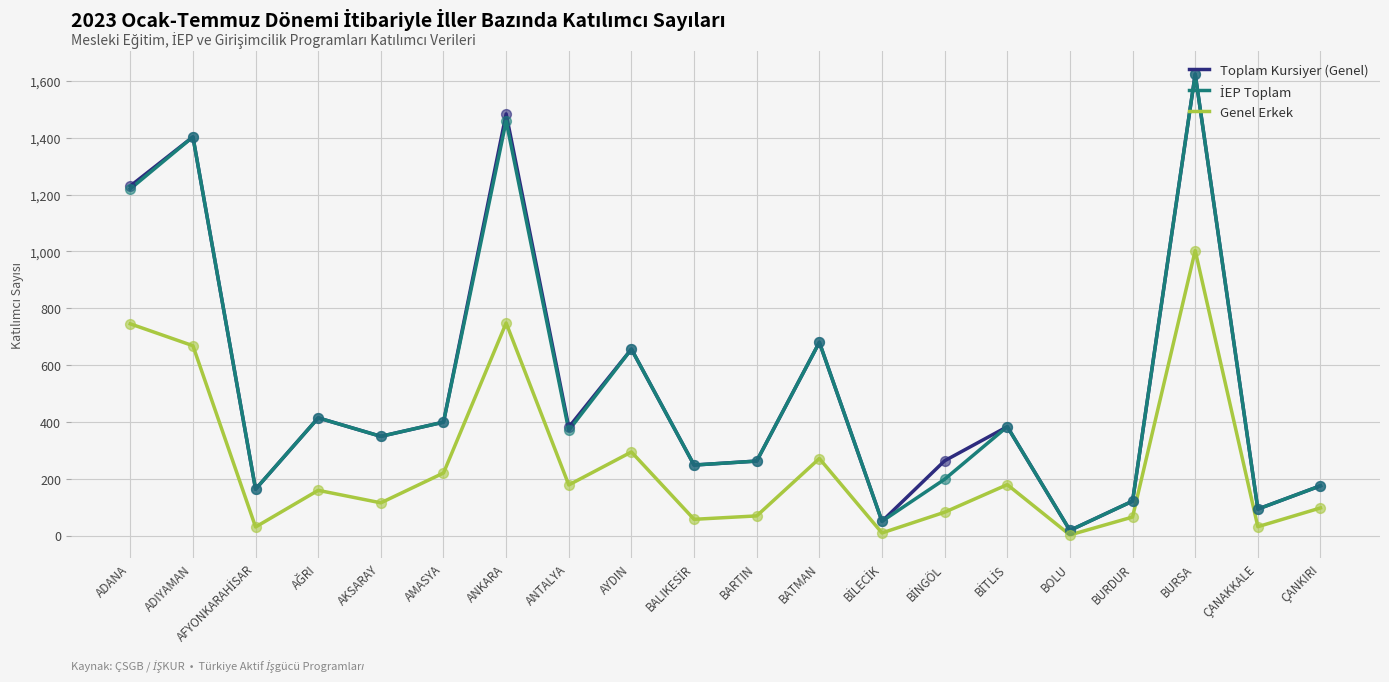

At which label is Genel Erkek closest to 502?

ADIYAMAN